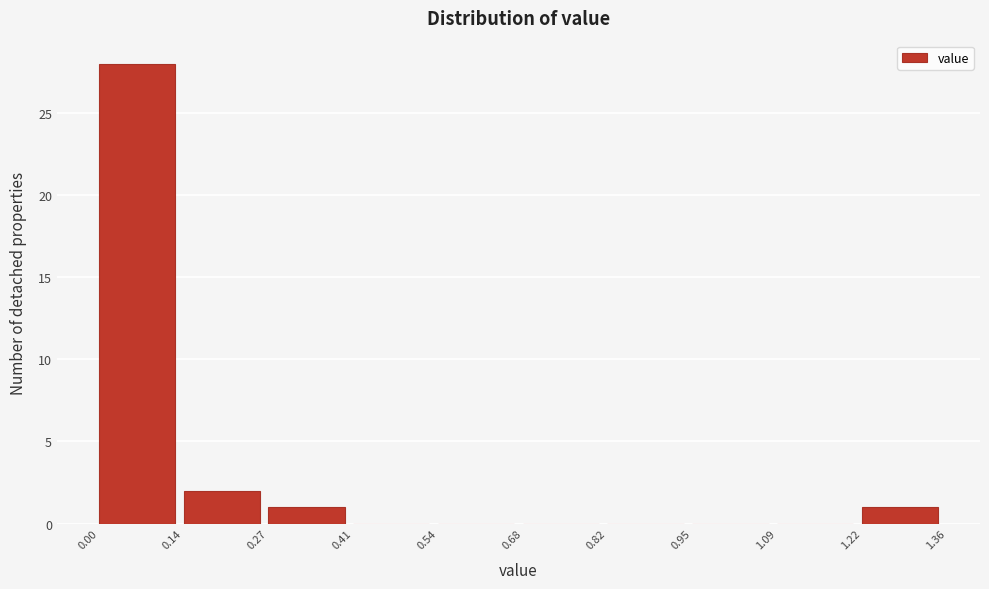

Over which range of the x-axis is the bar tallest?

0.00 to 0.14